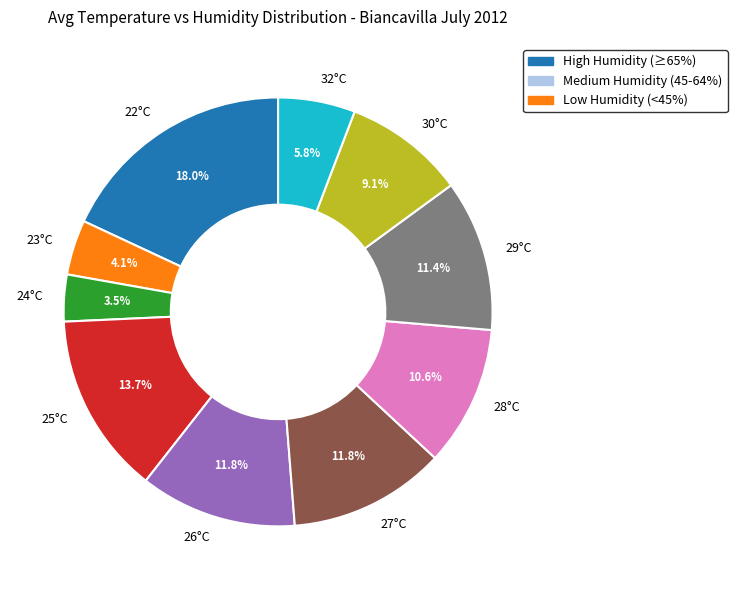

How many segments does this pie chart have?

10